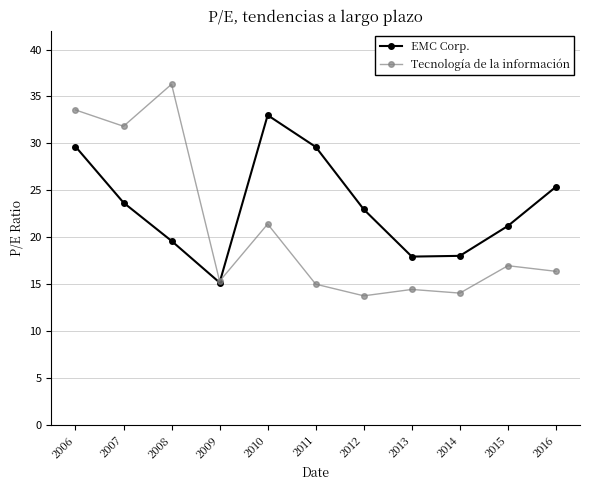

How many values in the Tecnología de la información series are below 16?

5